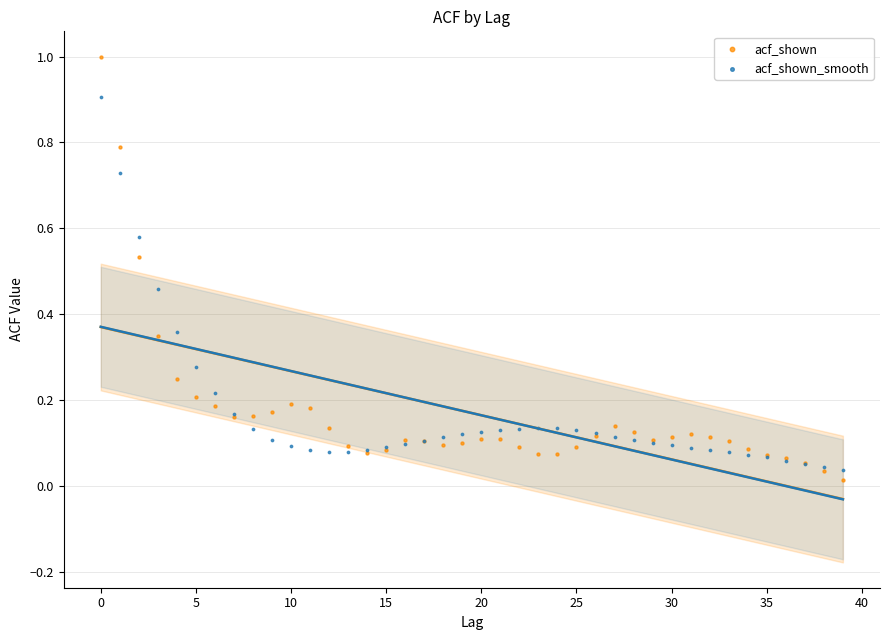

Which series has the largest Y range (max minus min)?

acf_shown